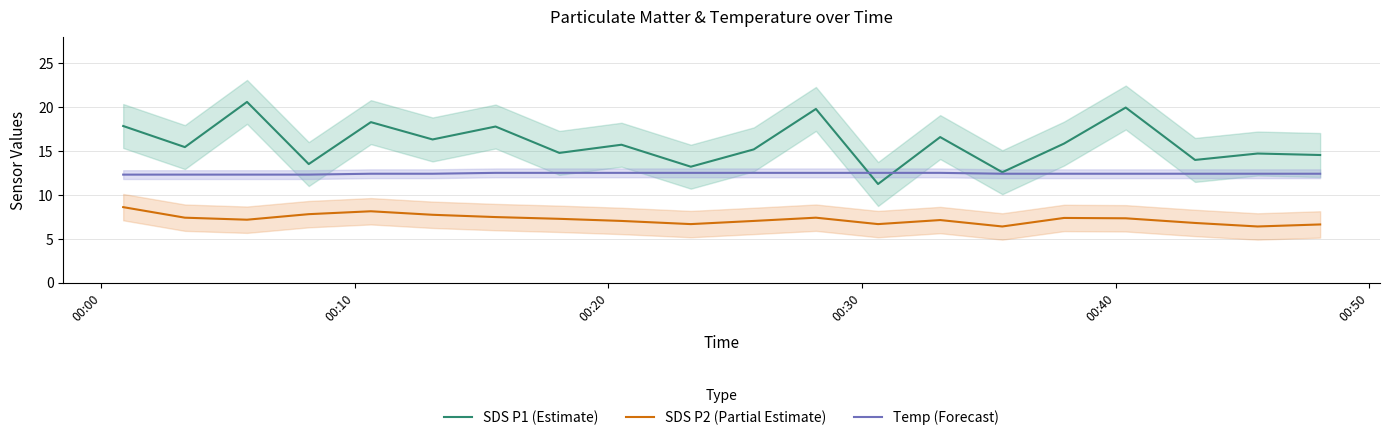

Which series has the widest spread of values?

SDS P1 (Estimate)